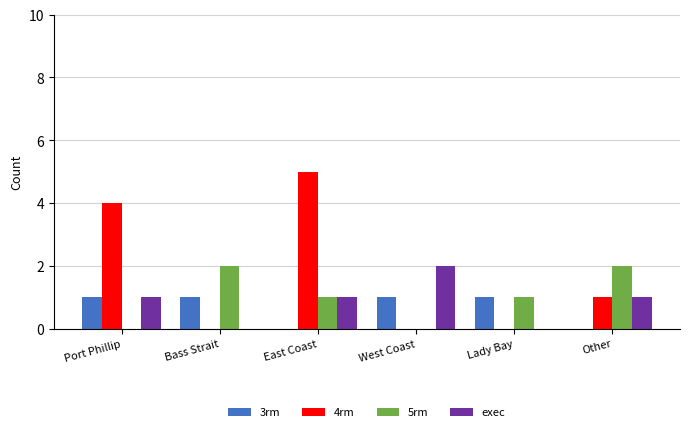

How many distinct data groups are displayed?

4